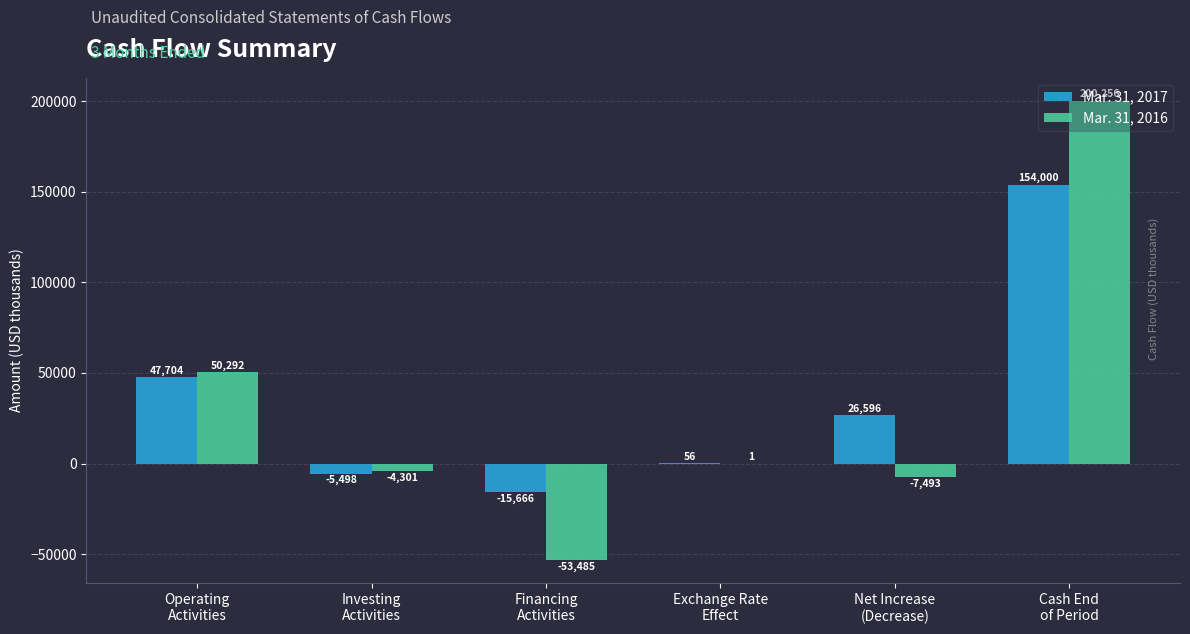

The value of Mar. 31, 2016 at Operating
Activities is 80250. True or false?

False